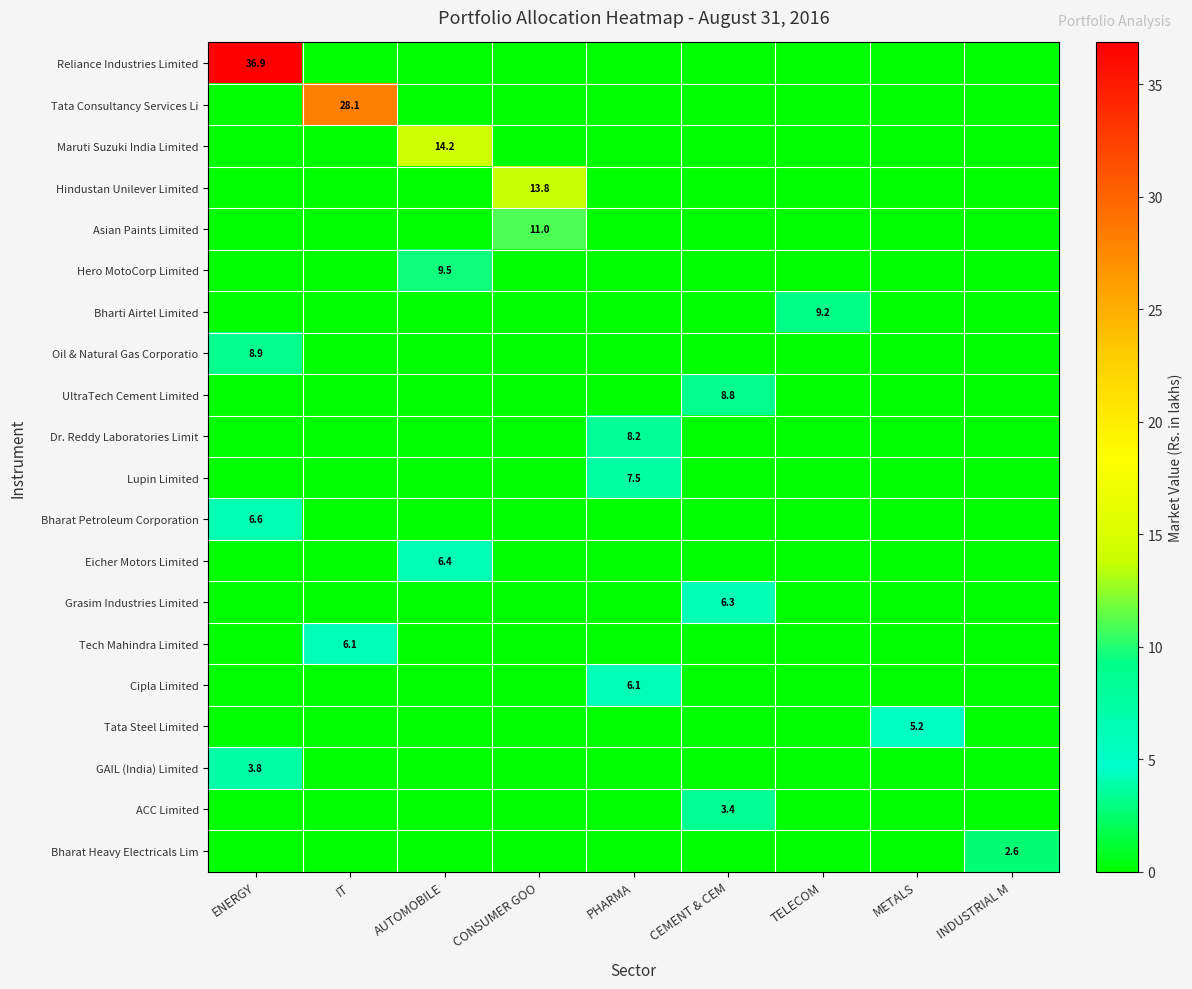

Is it true that Tech Mahindra Limited equals 9.1 at IT?

False